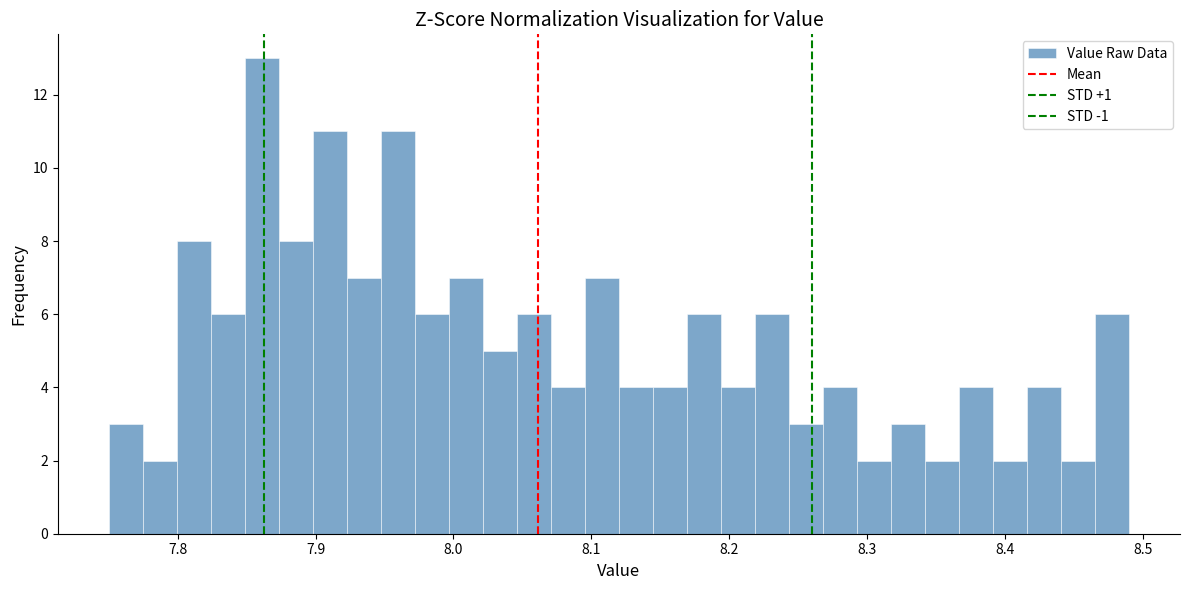

Read against the x-axis, roughly where is the centre of the tallest bar?

7.86